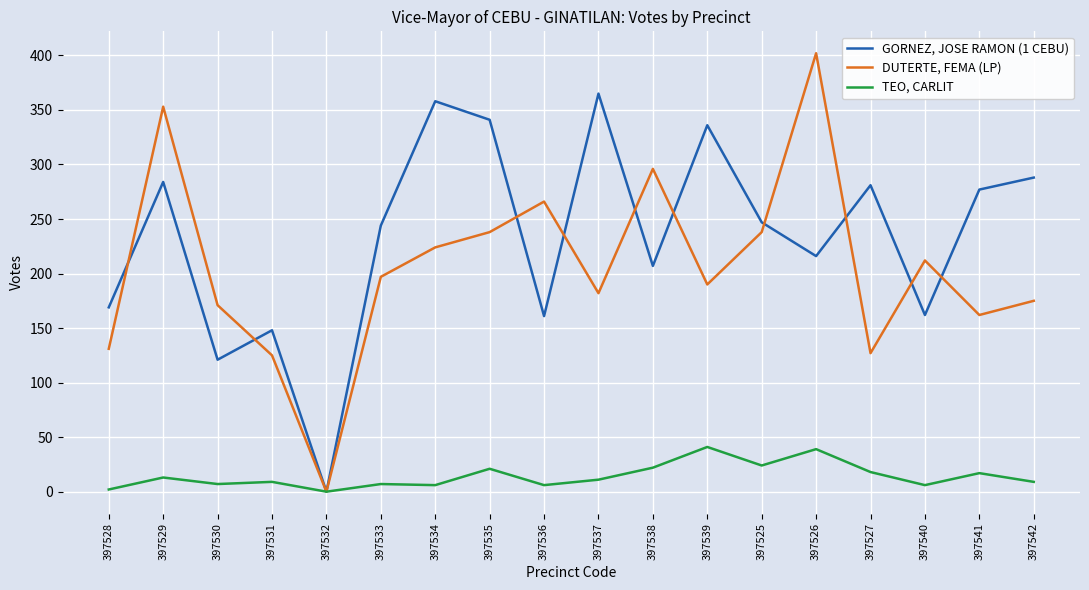

Between 397534 and 397527, which series saw the biggest shift?

DUTERTE, FEMA (LP)